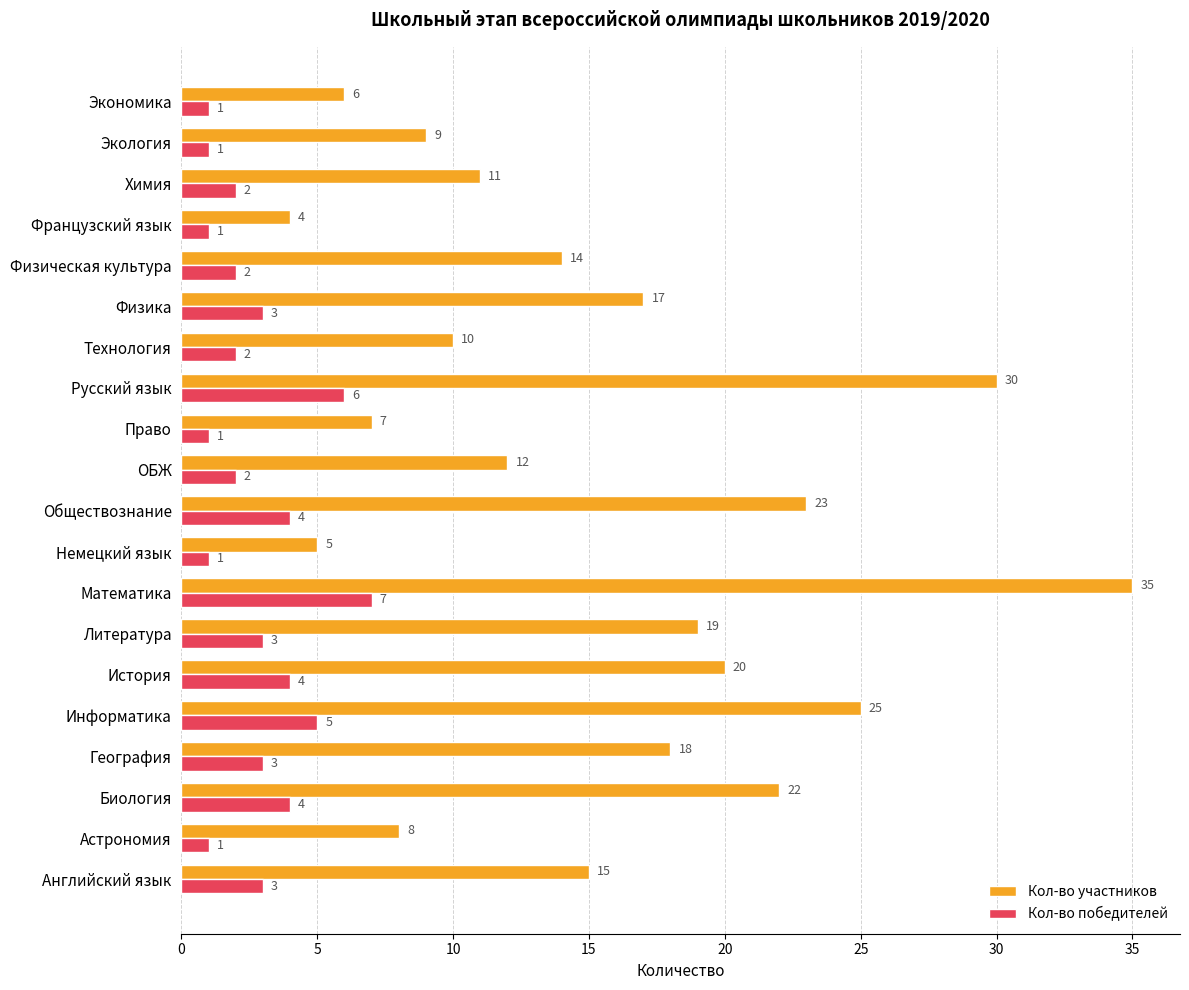

Count the number of categories in the chart.

20